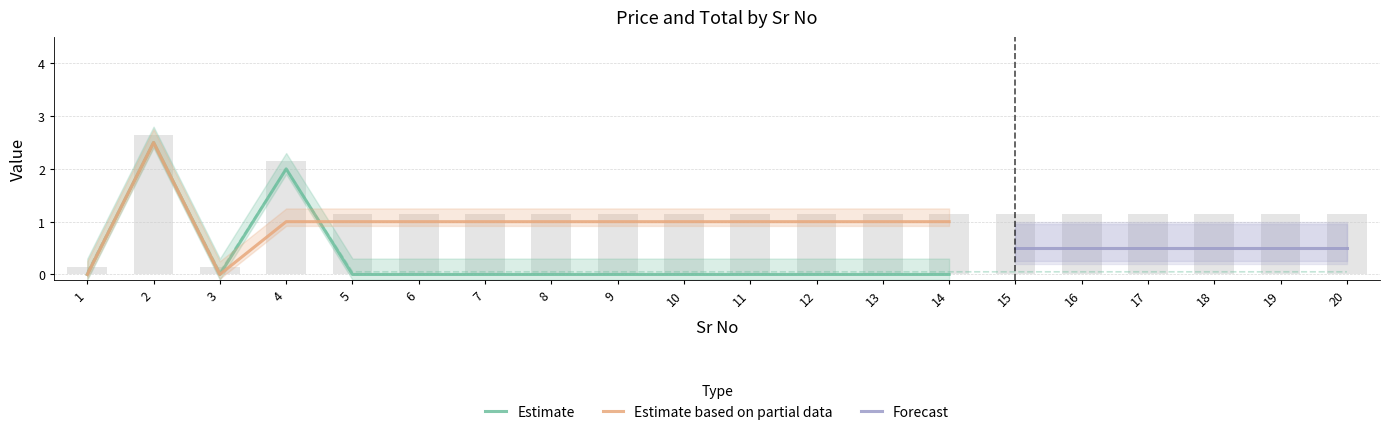

Rank the categories by value from highest to lowest.

2, 4, 1, 3, 5, 6, 7, 8, 9, 10, 11, 12, 13, 14, 15, 16, 17, 18, 19, 20